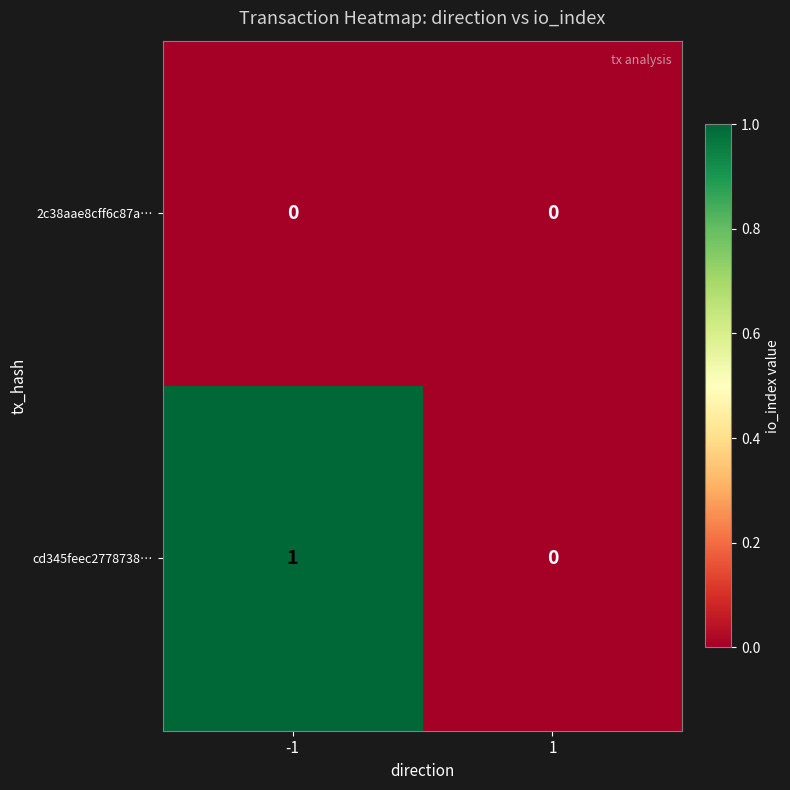

Which series has the largest total across all categories?

cd345feec2778738…